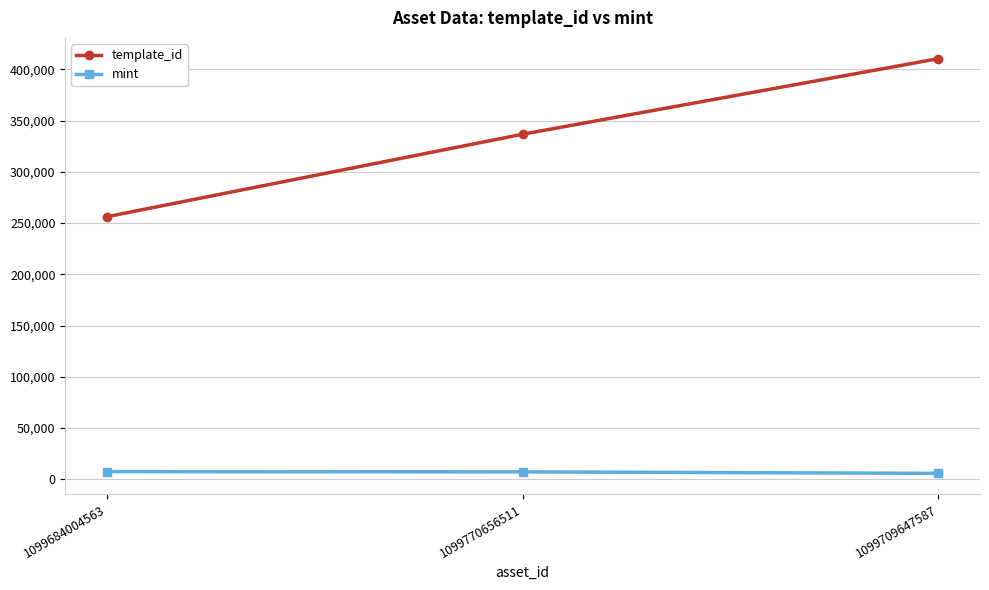

Which series changed the most between 1099684004563 and 1099770656511?

template_id